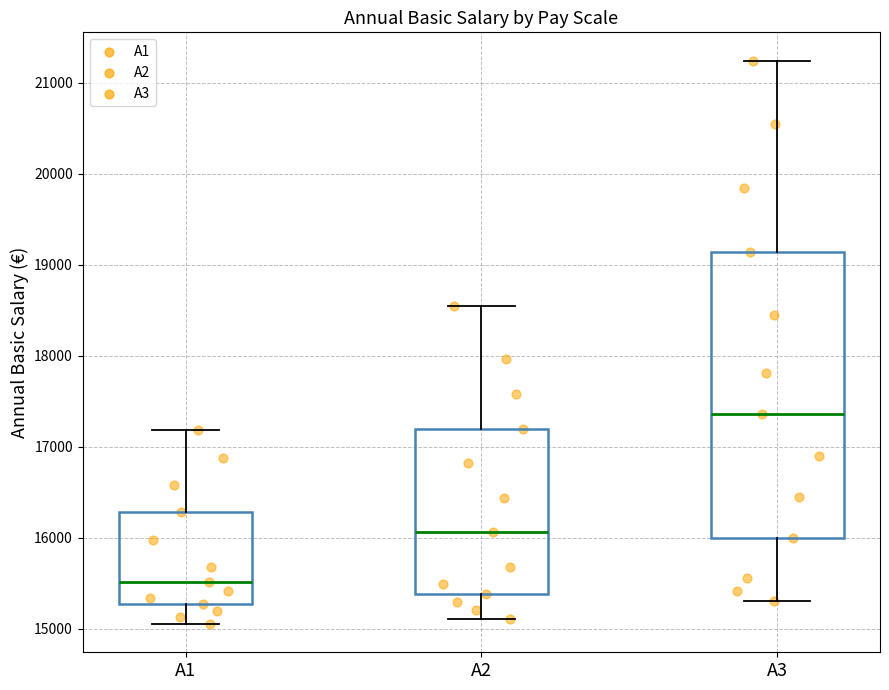

Comparing the boxes themselves (not the whiskers), which one is the tallest?

A3